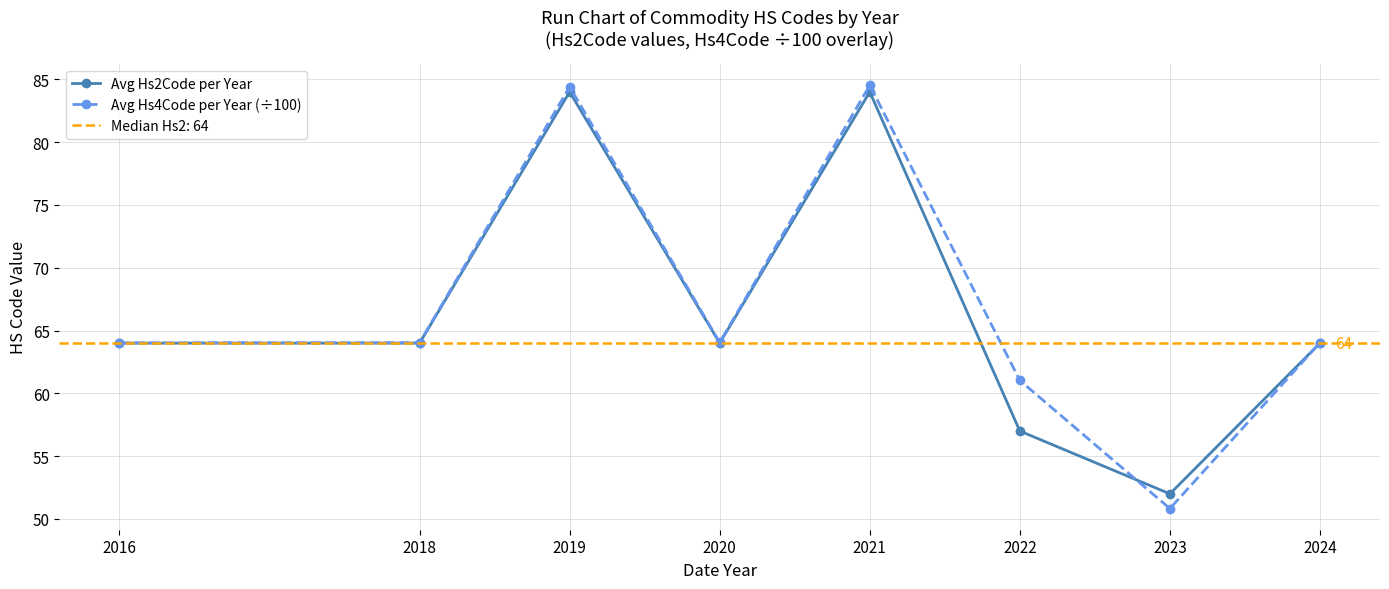

Is the value of Avg Hs4Code per Year (÷100) at 2023 greater than the value of Avg Hs2Code per Year at 2022?

No